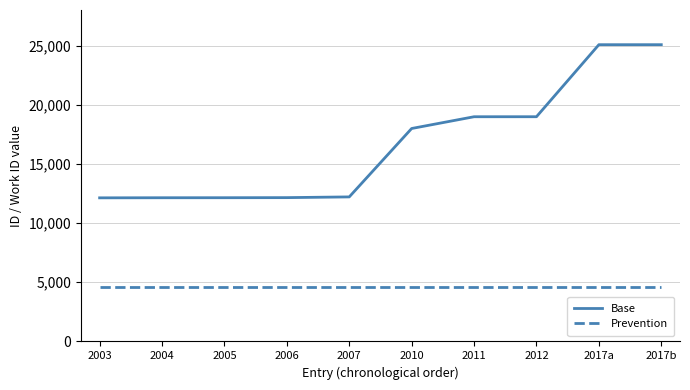

What is the lowest value of the Base series?

12132